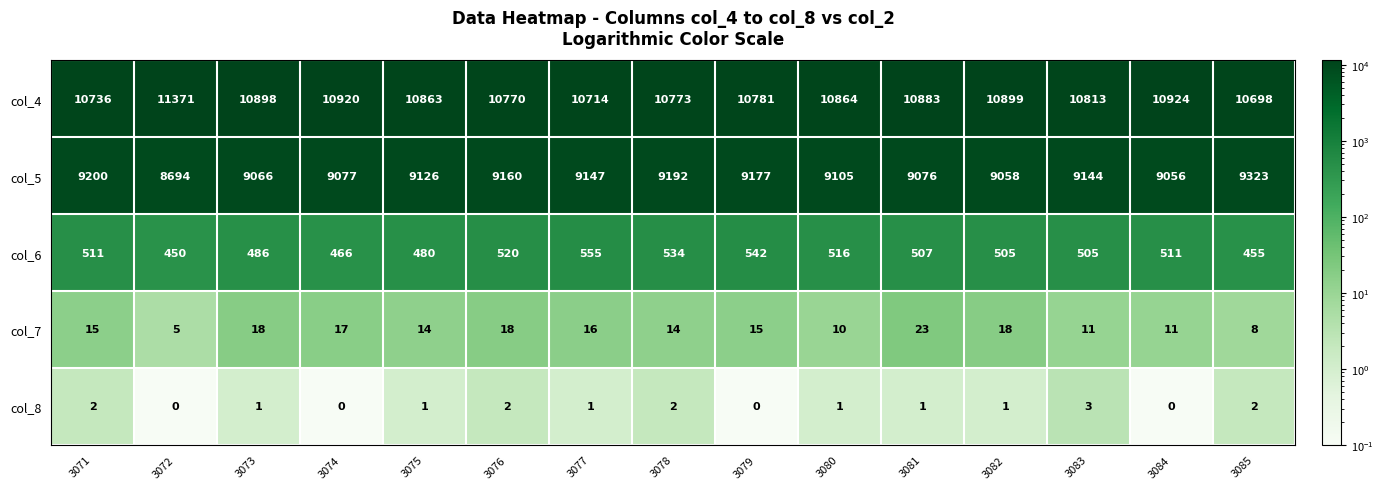

What is the approximate value of col_5 at 3078, to the nearest 10?

9190